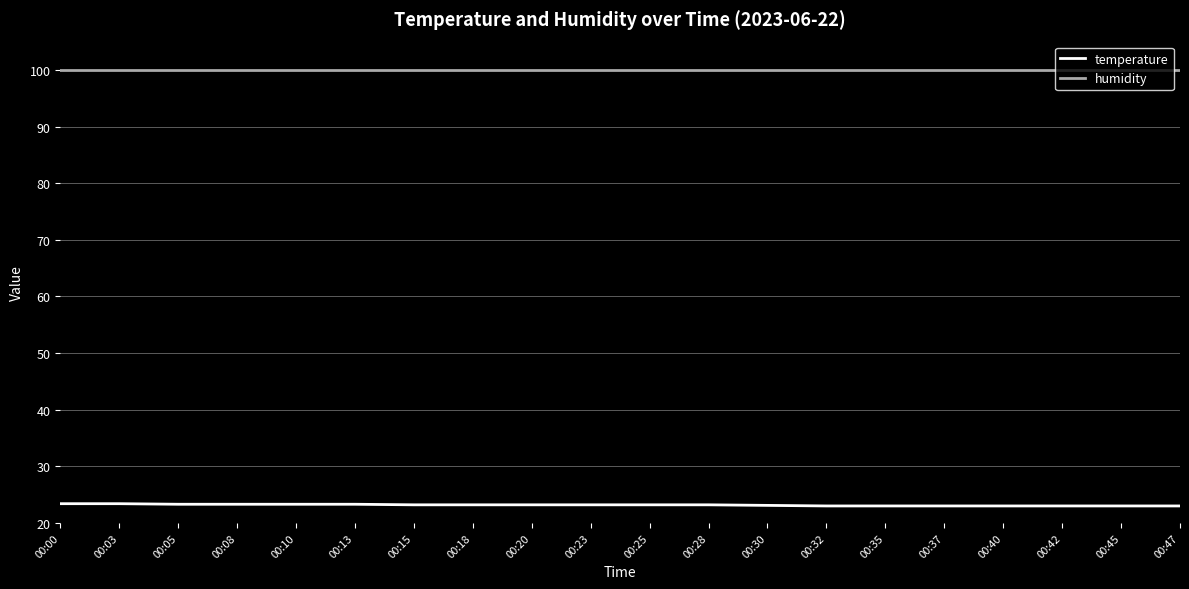

What is the difference between the highest and lowest values at 00:00?

76.5